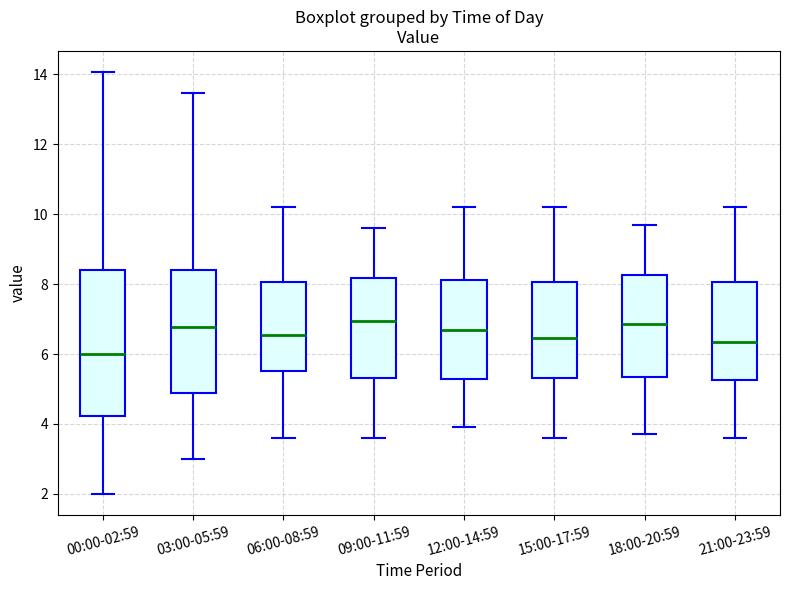

Where does the upper whisker of the box for 00:00-02:59 end on the y-axis? The values are not printed on the chart, so give them approximately, as read against the axis.

14.0